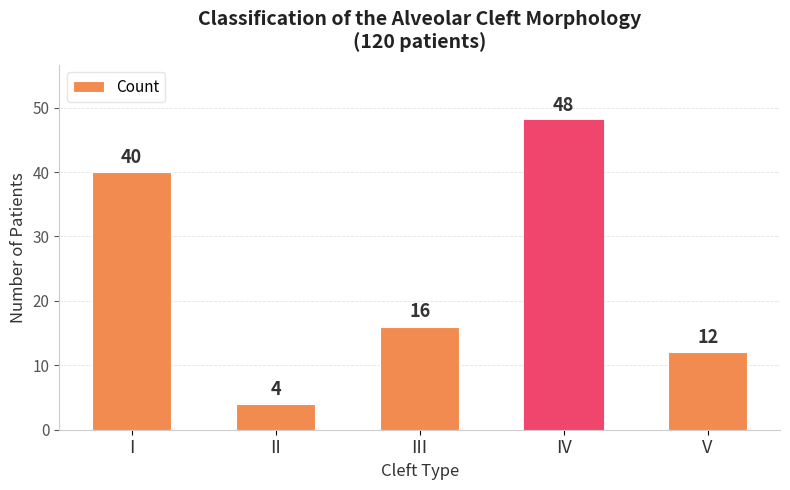

What is the change in value from I to V?

-28